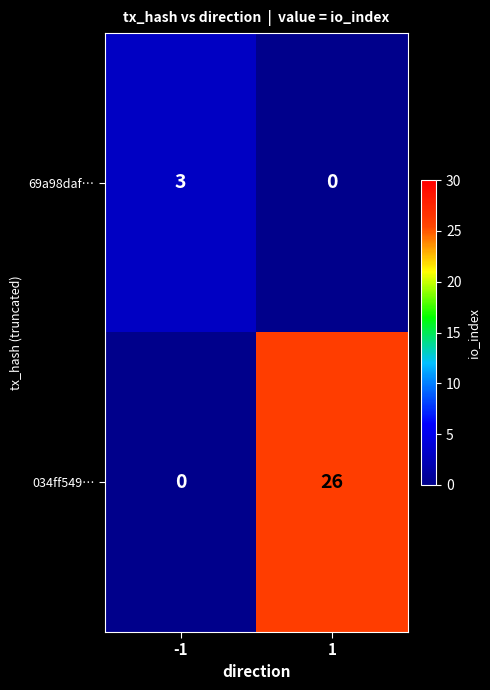

The value of 034ff549… at -1 is 0. True or false?

True